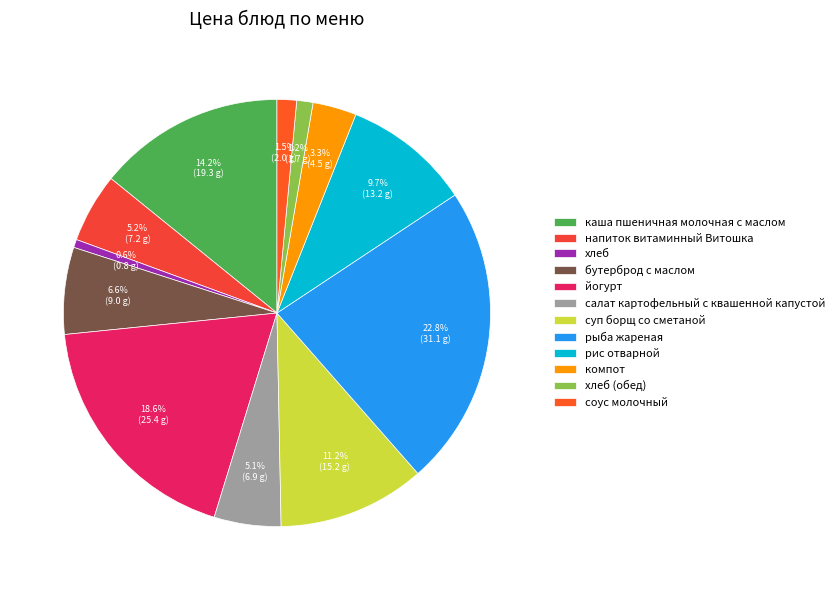

How many segments does this pie chart have?

12